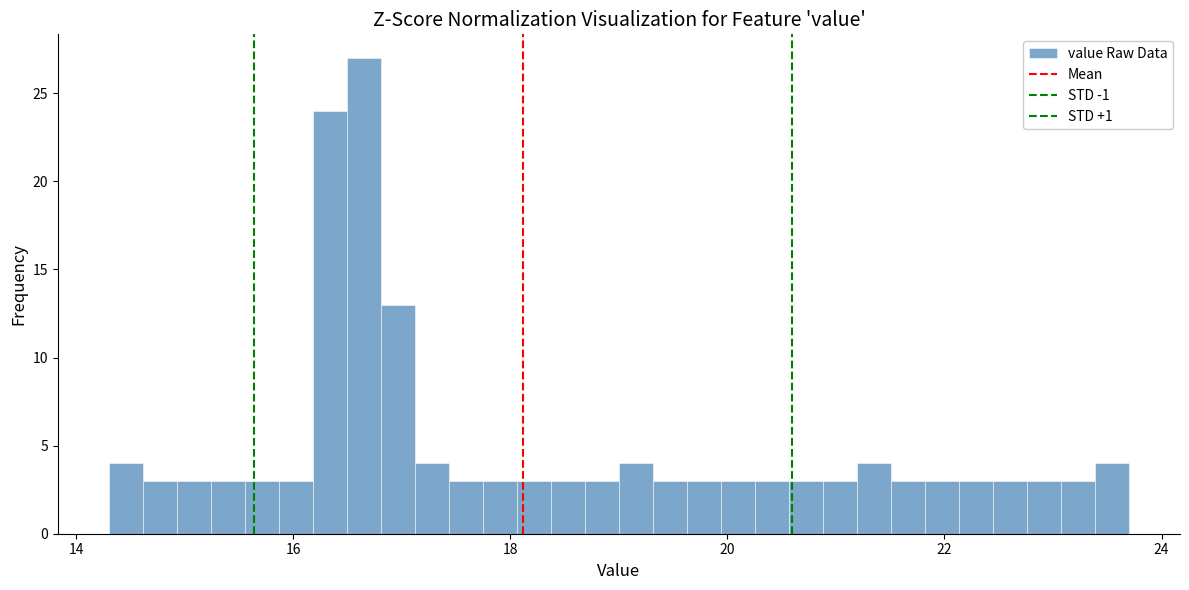

Around what value on the x-axis is the tallest bar? Give the approximate position of its centre, as read against the axis.

16.6